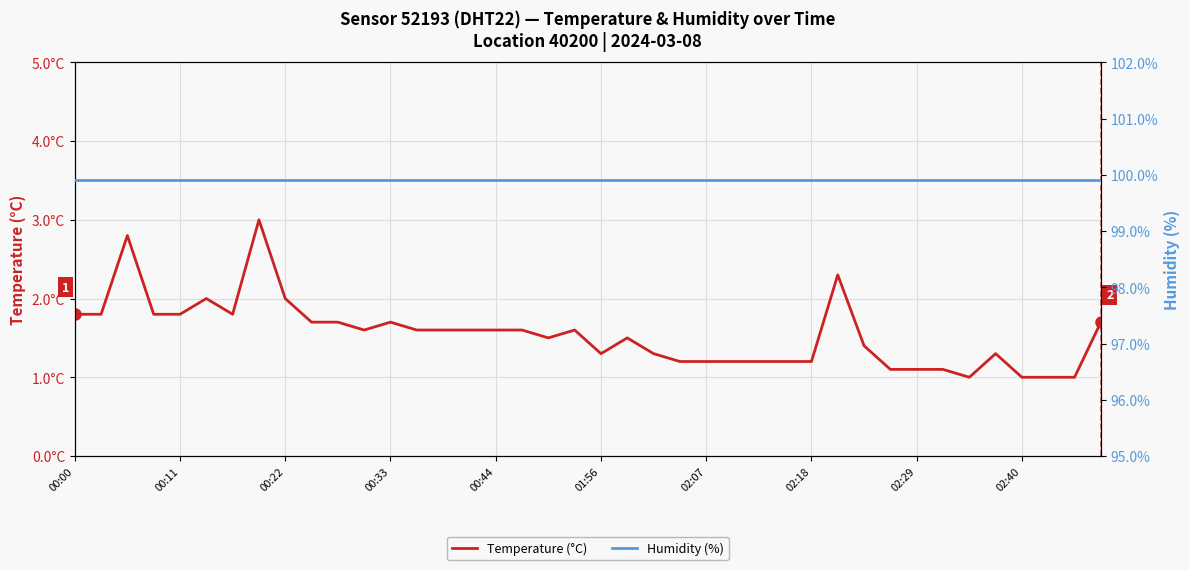

Which series has the widest spread of values?

Temperature (°C)